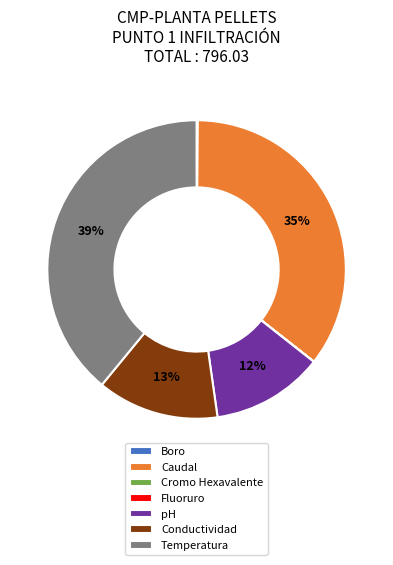

Does any single category account for the majority?

No